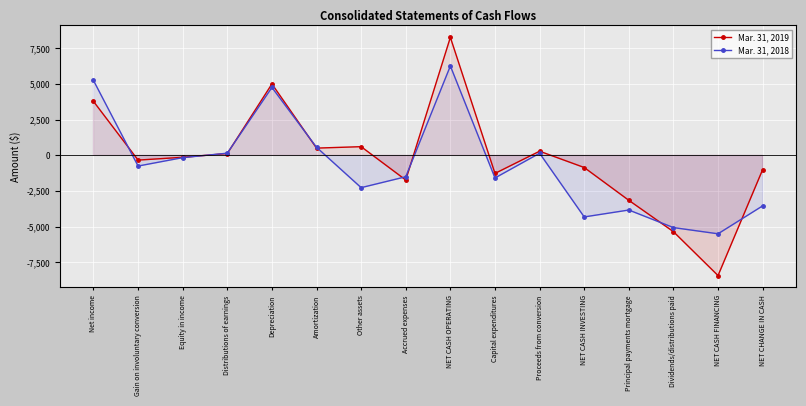

Rank the categories by Mar. 31, 2018 value from highest to lowest.

NET CASH OPERATING, Net income, Depreciation, Amortization, Distributions of earnings, Proceeds from conversion, Equity in income, Gain on involuntary conversion, Accrued expenses, Capital expenditures, Other assets, NET CHANGE IN CASH, Principal payments mortgage, NET CASH INVESTING, Dividends/distributions paid, NET CASH FINANCING